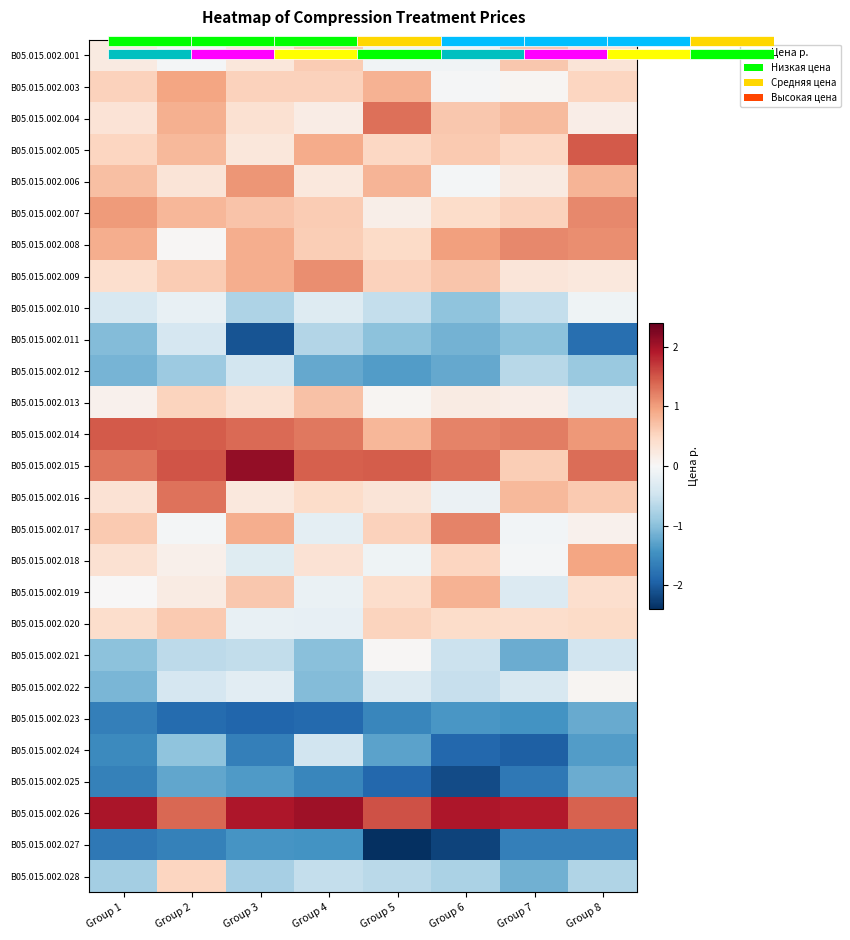

Is the value of В05.015.002.024 at Group 1 greater than the value of В05.015.002.025 at Group 3?

No